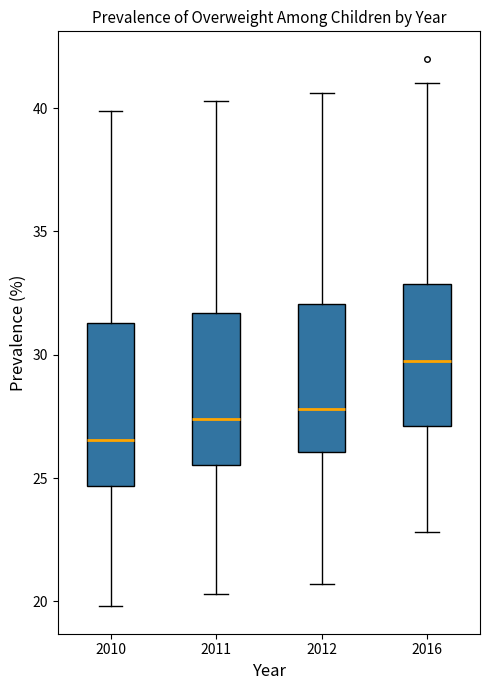

Reading left to right, transcribe this box plot: for each box, give where its median line is, the range the box spans, and where its two whiskers end, as read against the y-axis. The values are not printed on the chart, so give them approximately, as read against the axis.

2010: median 26.5, box 24.5 to 31.5, whiskers 20.0 to 40.0
2011: median 27.5, box 25.5 to 31.5, whiskers 20.5 to 40.5
2012: median 28.0, box 26.0 to 32.0, whiskers 20.5 to 40.5
2016: median 30.0, box 27.0 to 33.0, whiskers 23.0 to 41.0